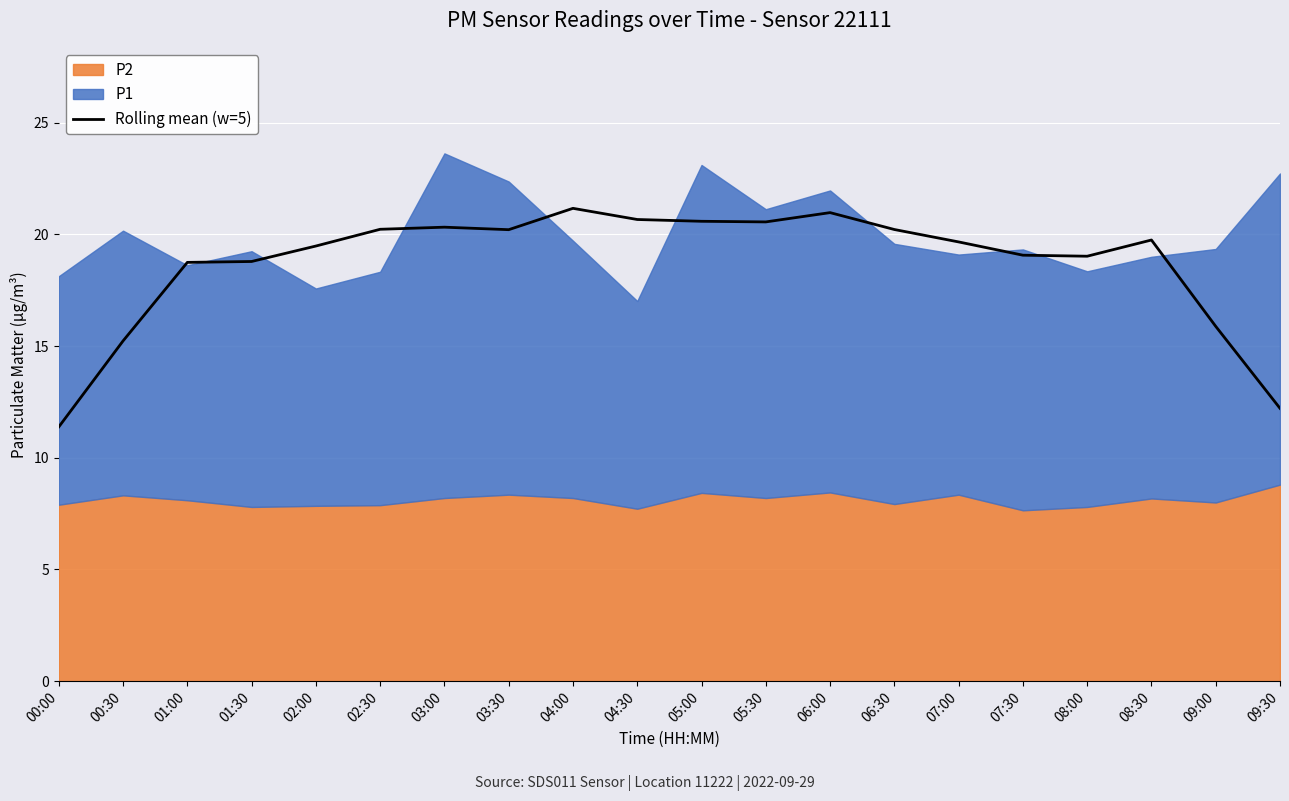

The value at 08:00 is 19.0. True or false?

True